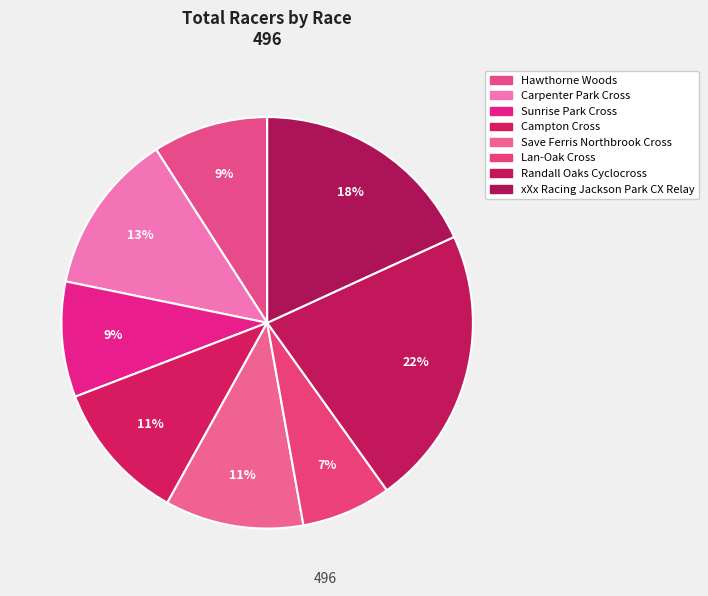

Count the number of slices in the pie.

8